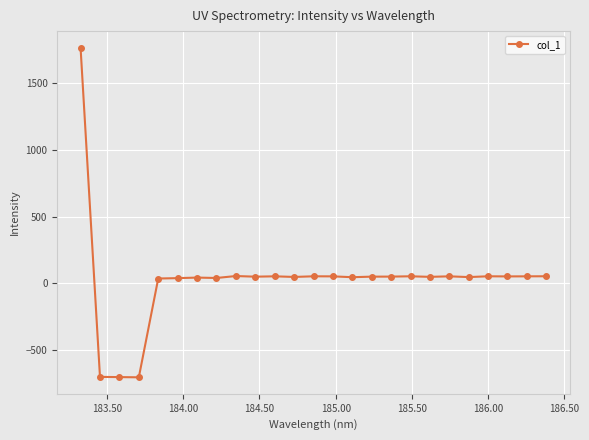

What is the value of the 3rd point from the left?

-702.5